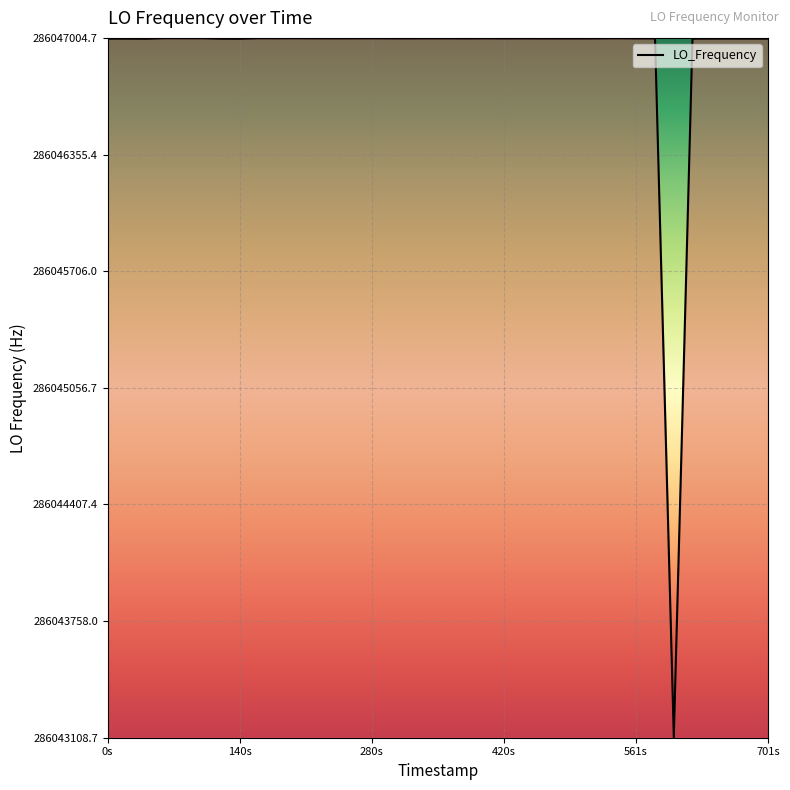

Is this an area chart (filled region under the line)?

No